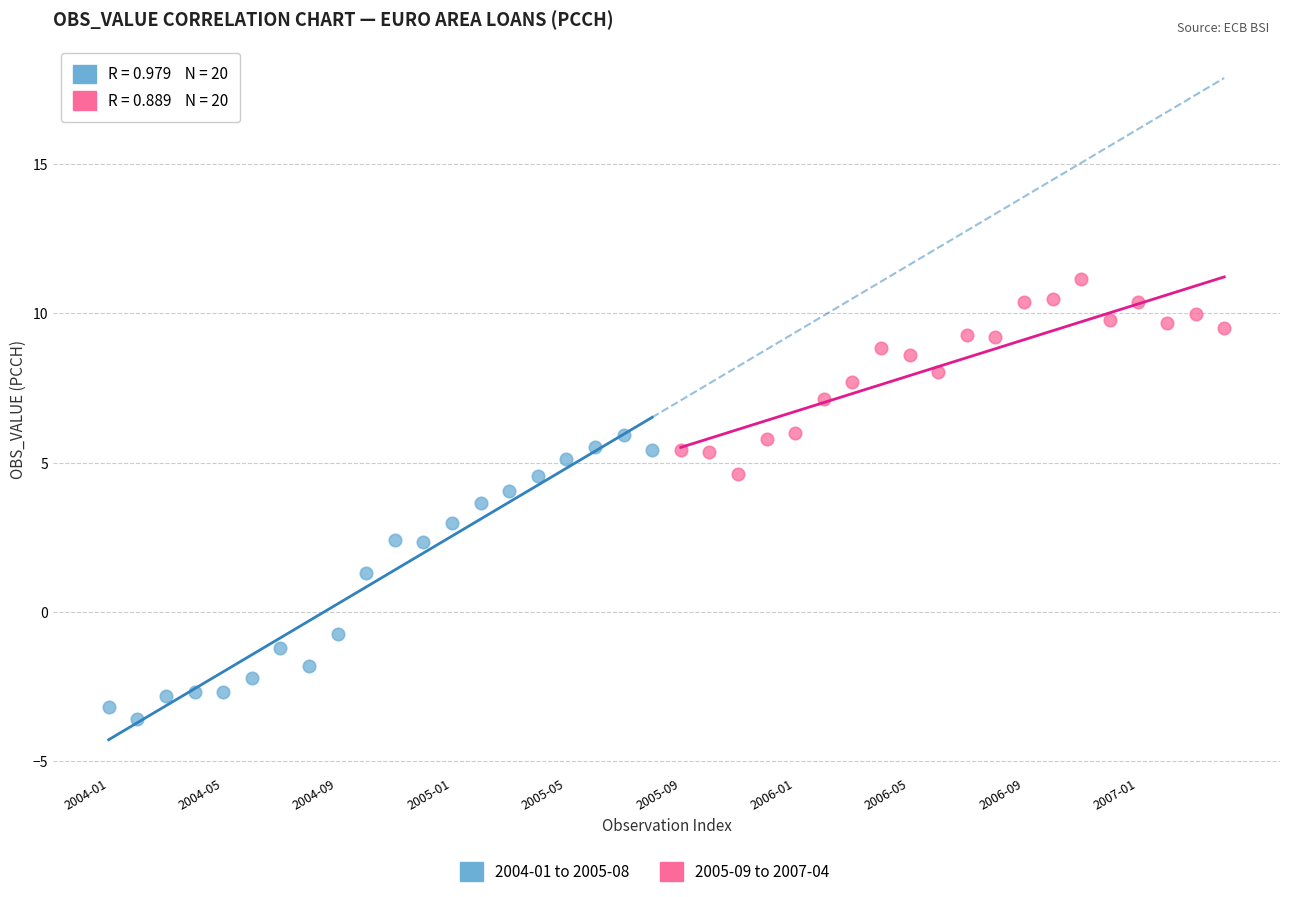

Which series contains the highest Y value?

2005-09 to 2007-04